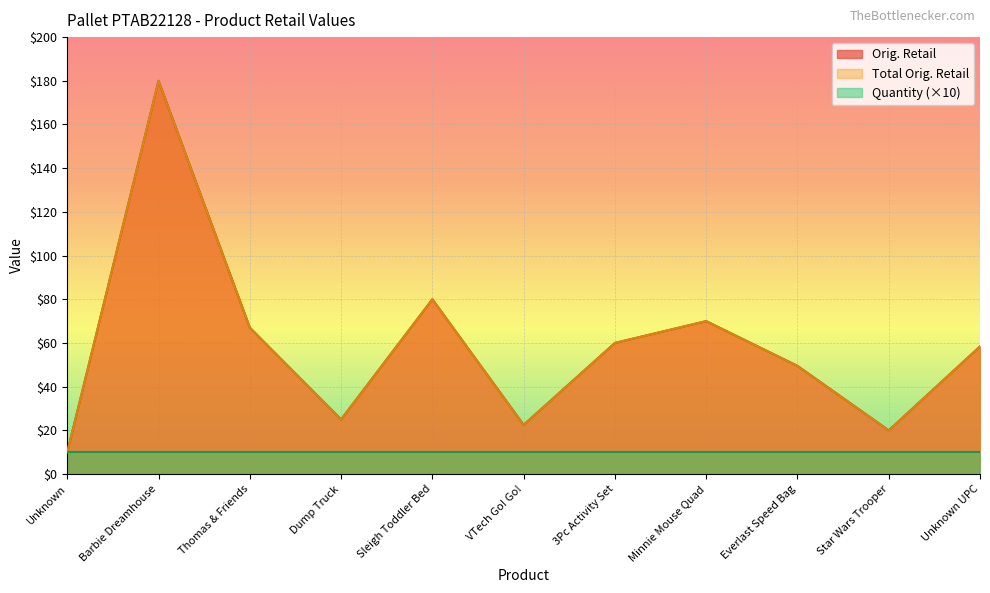

What is the label of the 8th point from the right?

Dump Truck